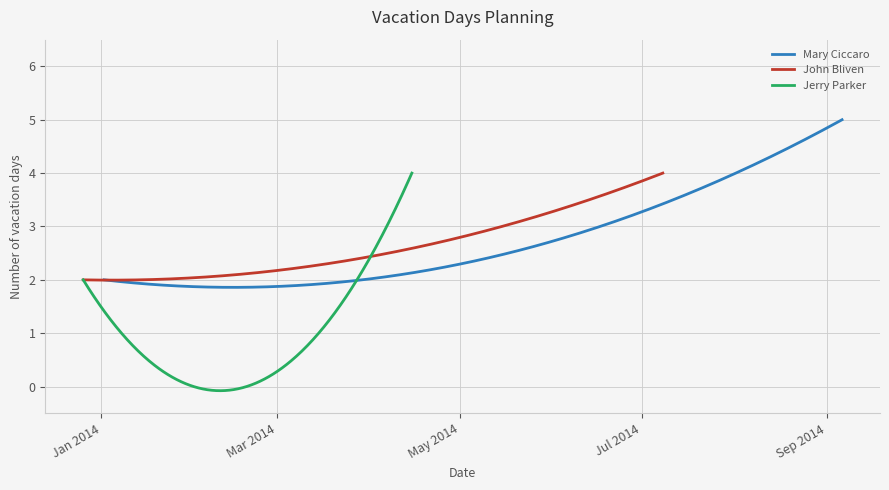

What is the greatest value displayed?

5